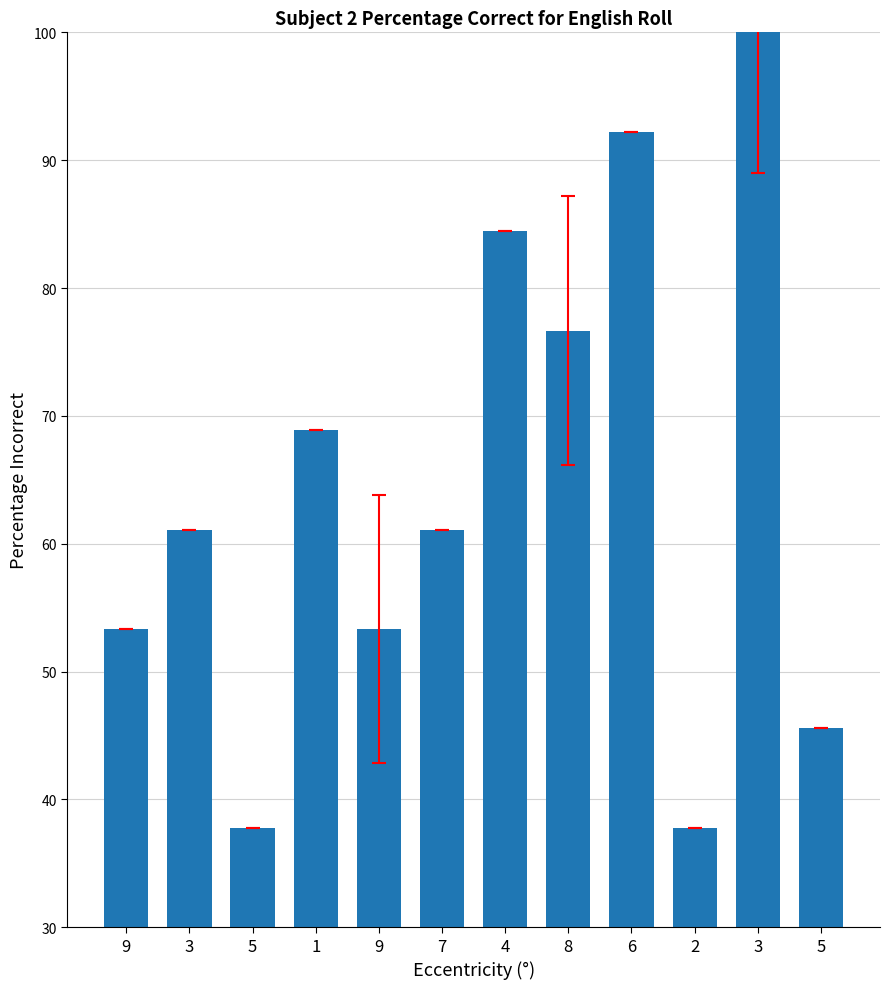

How many data points does each series have?

12